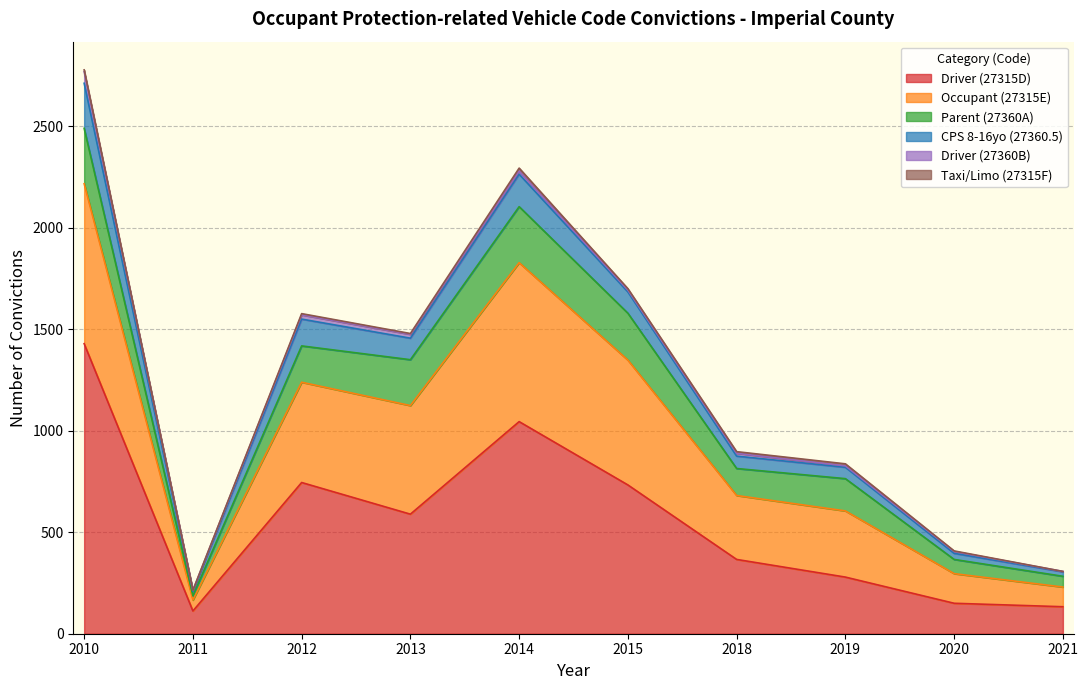

True or false: CPS 8-16yo (27360.5) and Occupant (27315E) cross at least once.

False